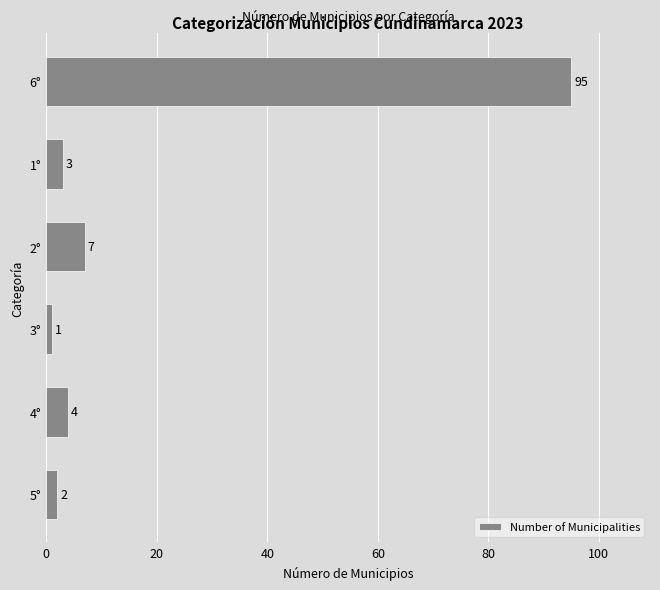

Rank the categories by value from highest to lowest.

6°, 2°, 4°, 1°, 5°, 3°